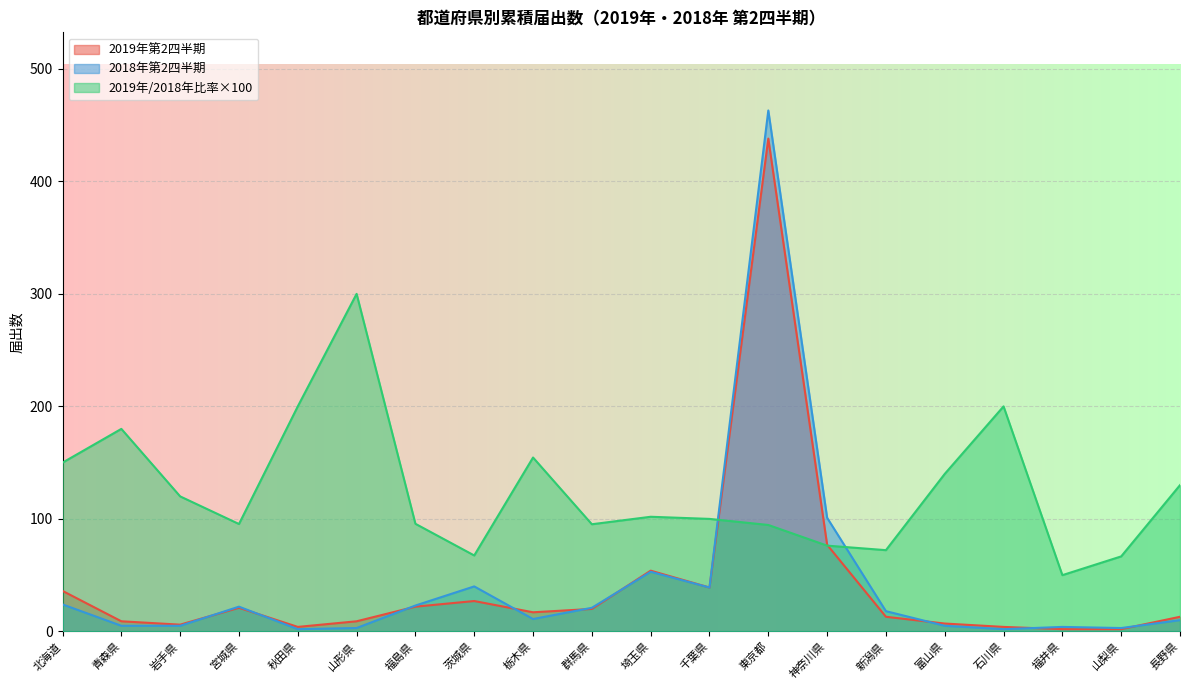

What is the value of the 2018年第2四半期 point at the 12th from the left?

39.0